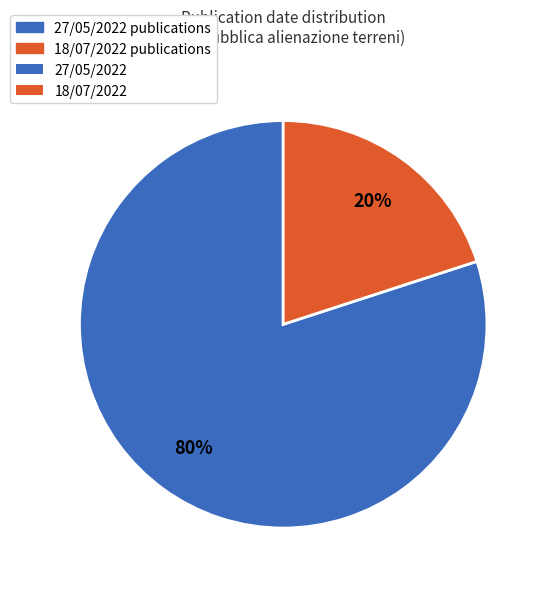

To the nearest percent, what is the difference between the largest and smallest slice percentages?

60%